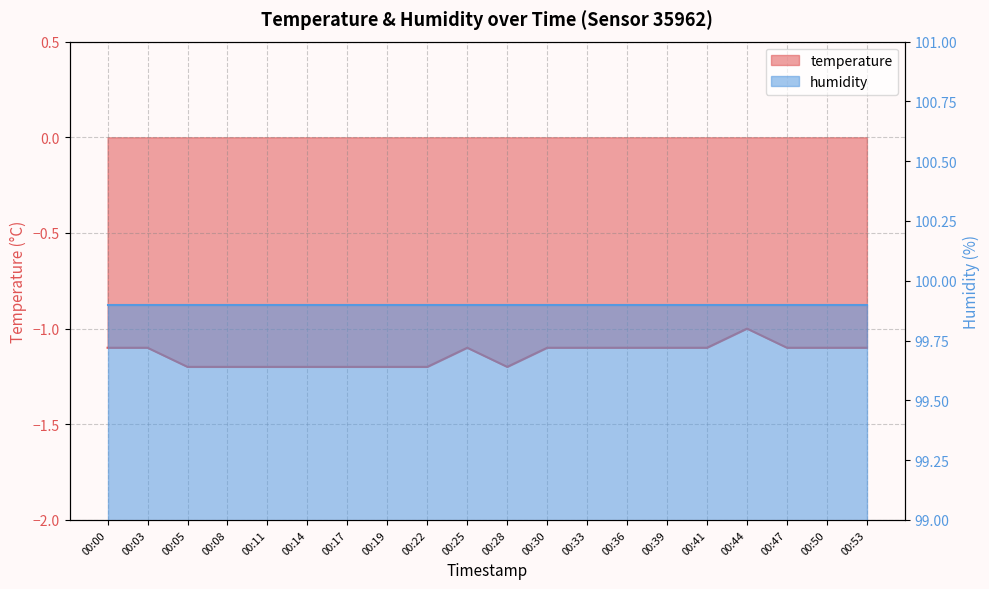

Reading left to right, transcribe all the data shown in this chart.

-1.1	-1.1	-1.2	-1.2	-1.2	-1.2	-1.2	-1.2	-1.2	-1.1	-1.2	-1.1	-1.1	-1.1	-1.1	-1.1	-1.0	-1.1	-1.1	-1.1